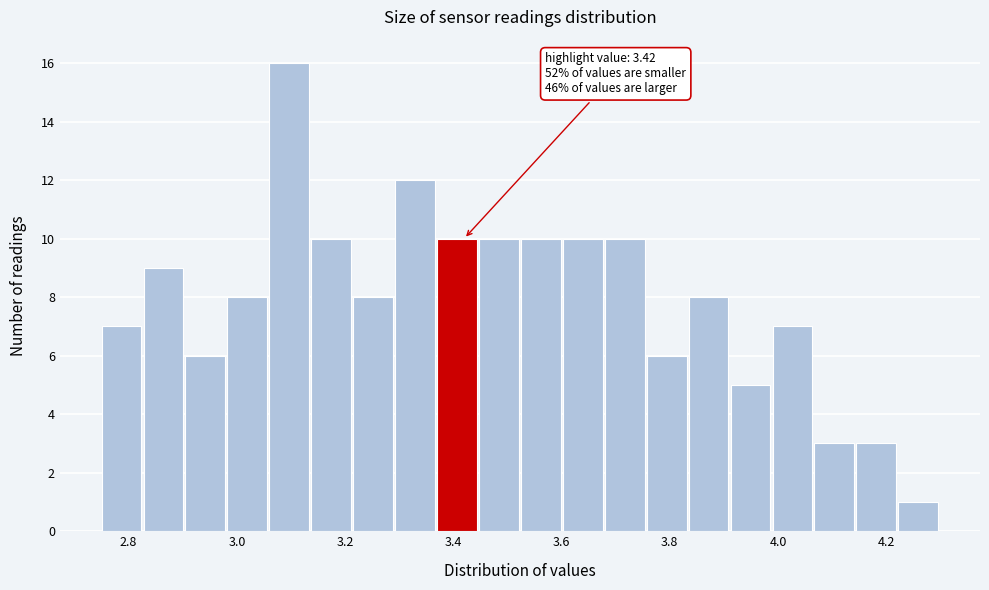

Read against the x-axis, roughly where is the centre of the tallest bar?

3.10